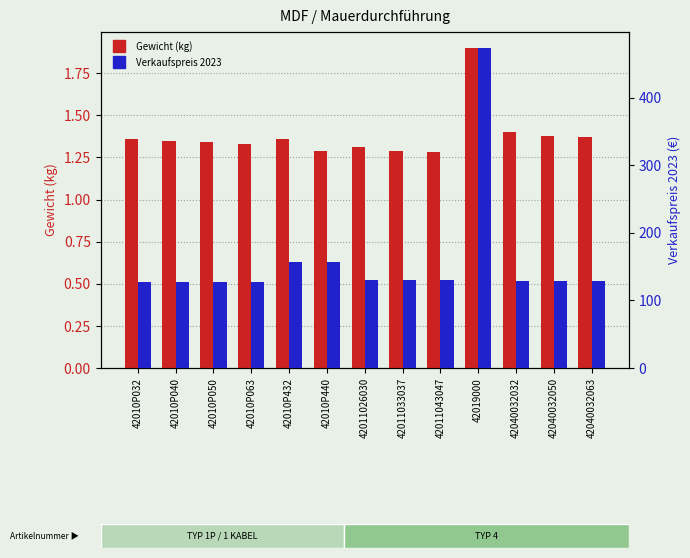

Which has a higher value, 42010P040 or 42010P050?

42010P040